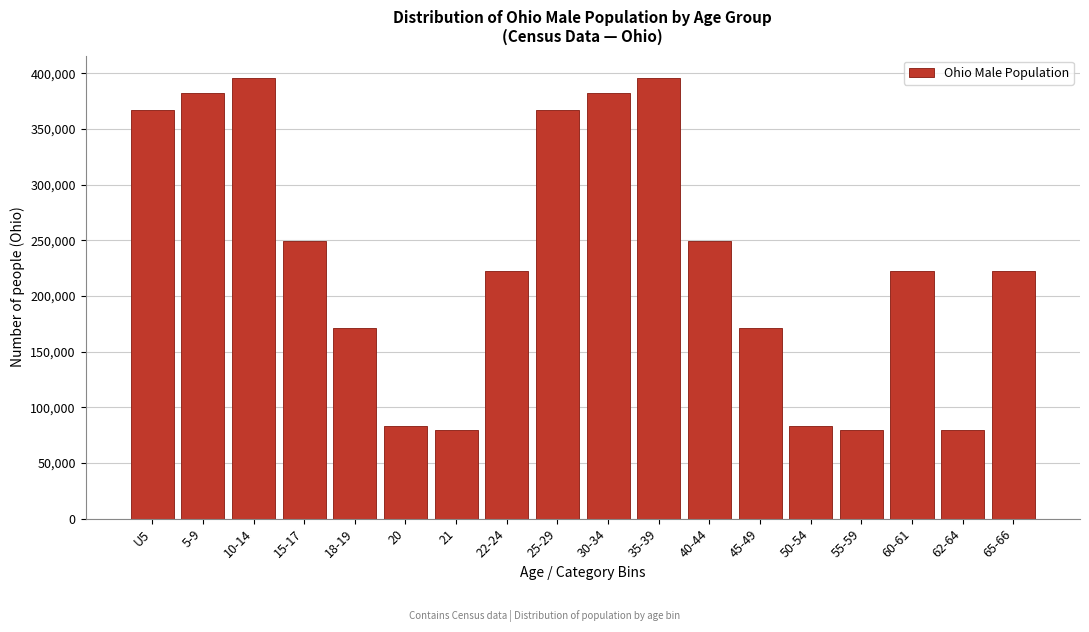

Reading left to right, transcribe all the data shown in this chart.

U5=367479	5-9=382641	10-14=396152	15-17=249638	18-19=171337	20=82813	21=79176	22-24=222213	25-29=367479	30-34=382641	35-39=396152	40-44=249638	45-49=171337	50-54=82813	55-59=79176	60-61=222213	62-64=79176	65-66=222213